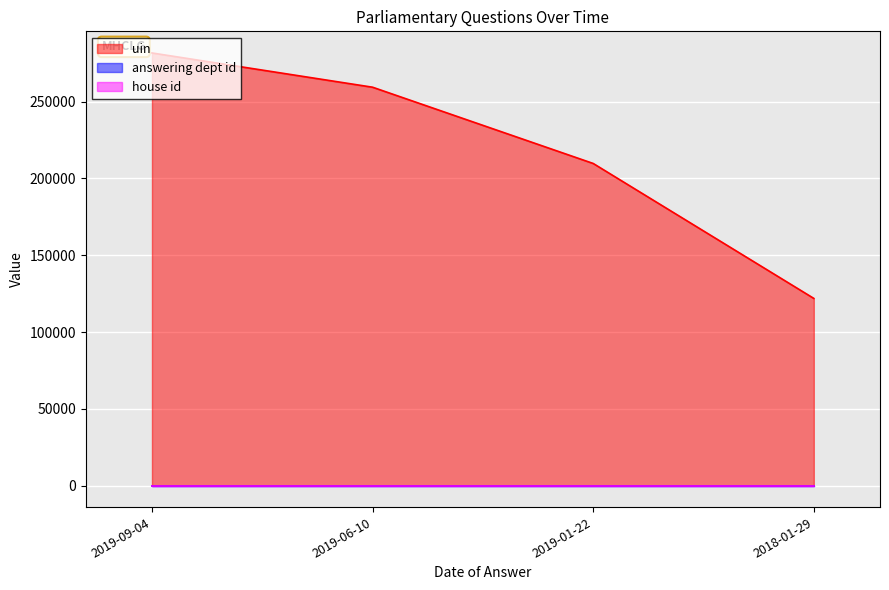

What are all the series names shown in the legend?

uin, answering dept id, house id